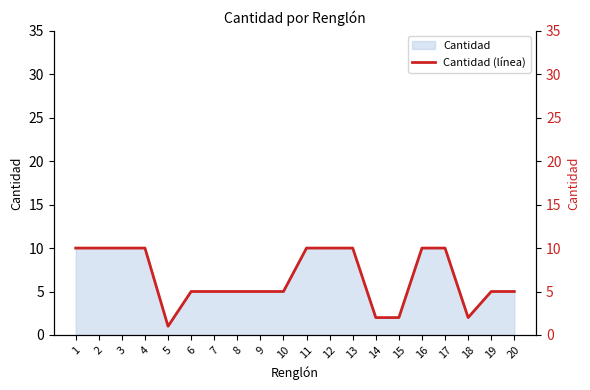

List the labels in order of value, smallest first.

5, 14, 15, 18, 6, 7, 8, 9, 10, 19, 20, 1, 2, 3, 4, 11, 12, 13, 16, 17